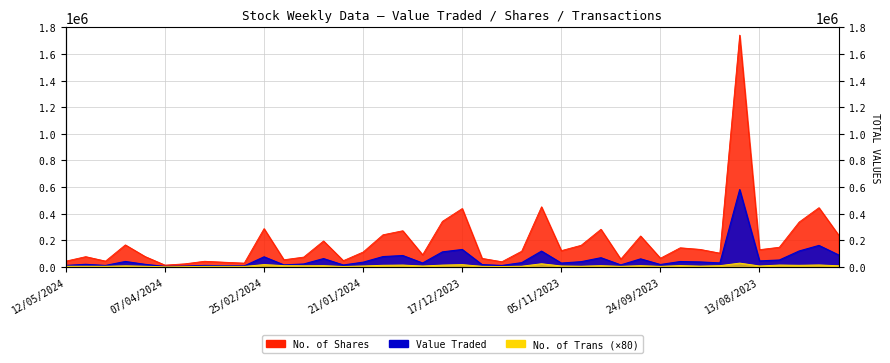

In Value Traded, how many points are higher than both neighbors (excluding endpoints)?

13